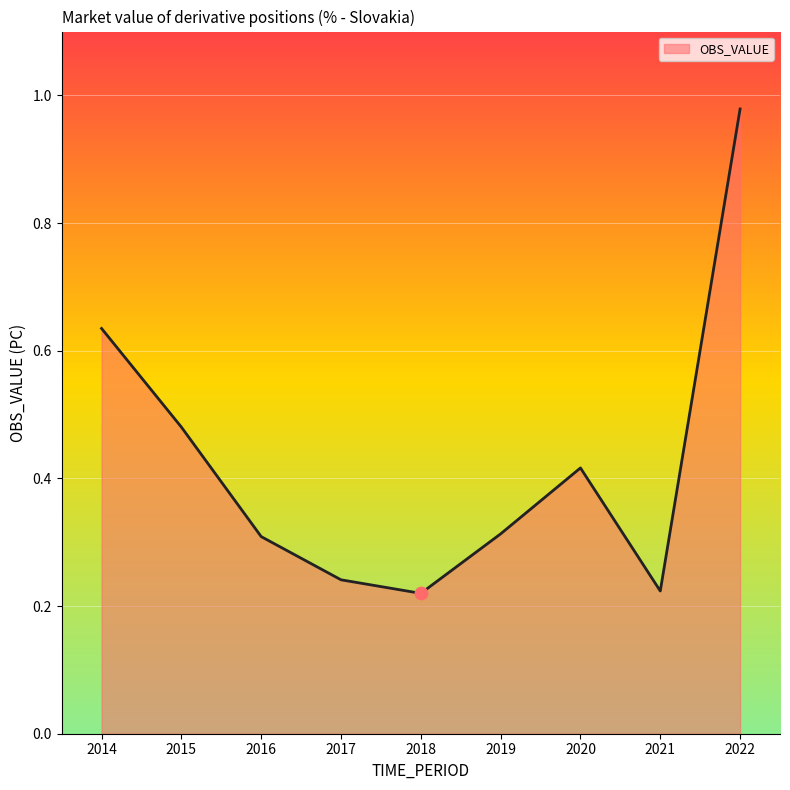

Between 2015 and 2022, which is larger?

2022